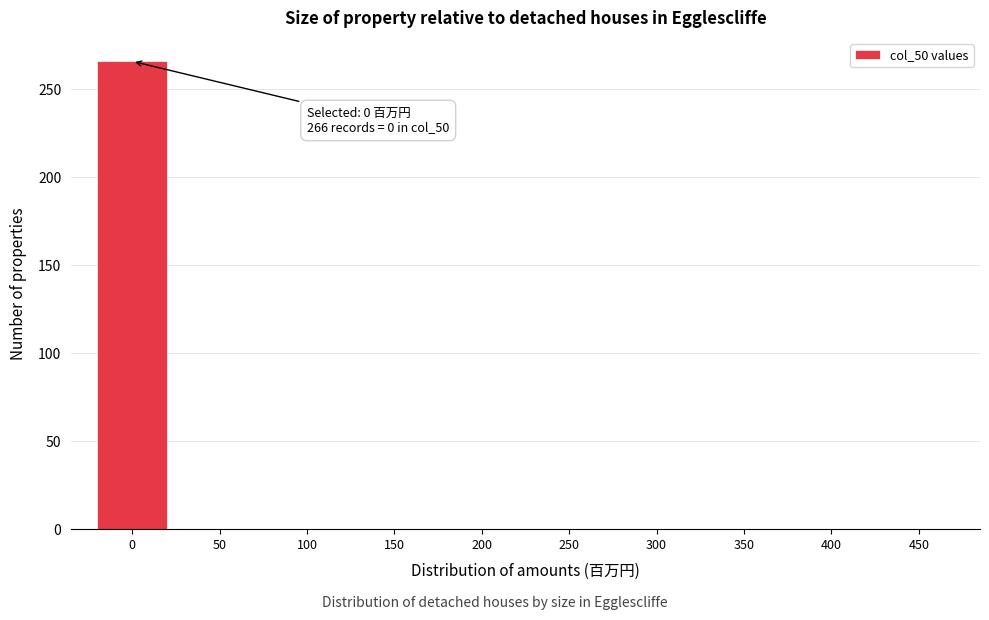

Reading left to right, list all the values displayed in this chart.

0=266	50=0	100=0	150=0	200=0	250=0	300=0	350=0	400=0	450=0